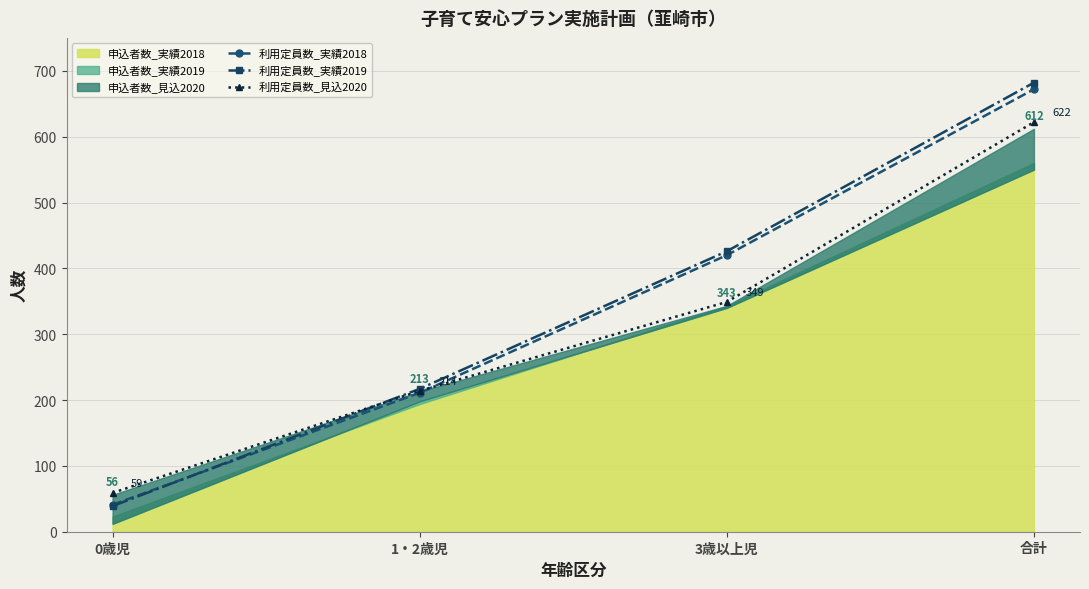

Where is 利用定員数_実績2018 nearest to the value 356?

3歳以上児